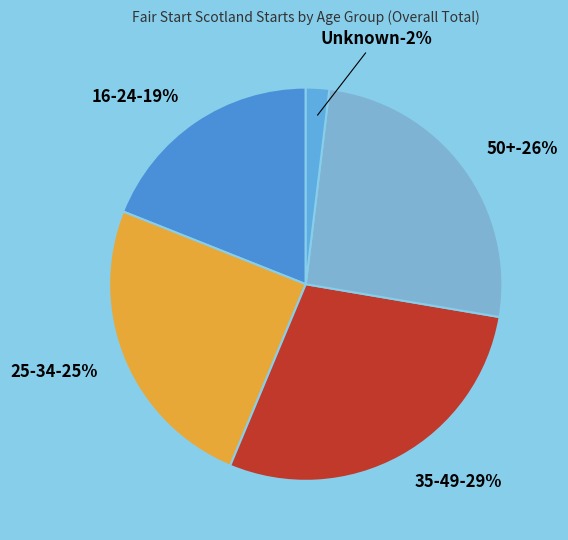

Does any single category account for the majority?

No